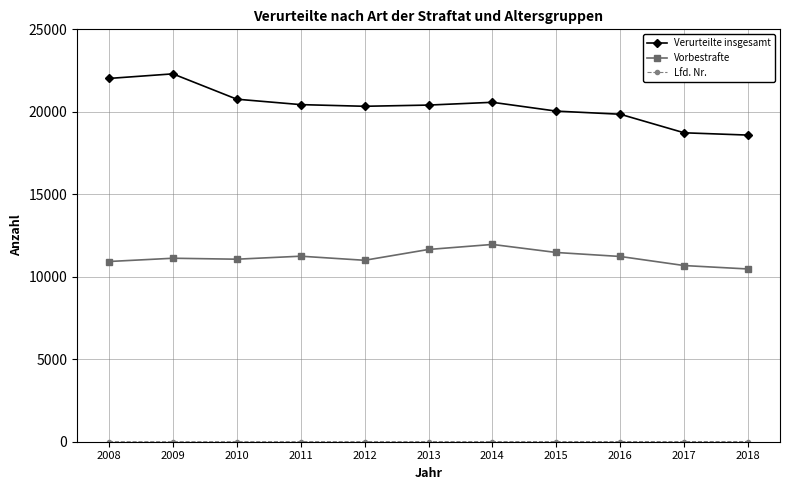

True or false: Verurteilte insgesamt has a value of 20436 at 2011.

True